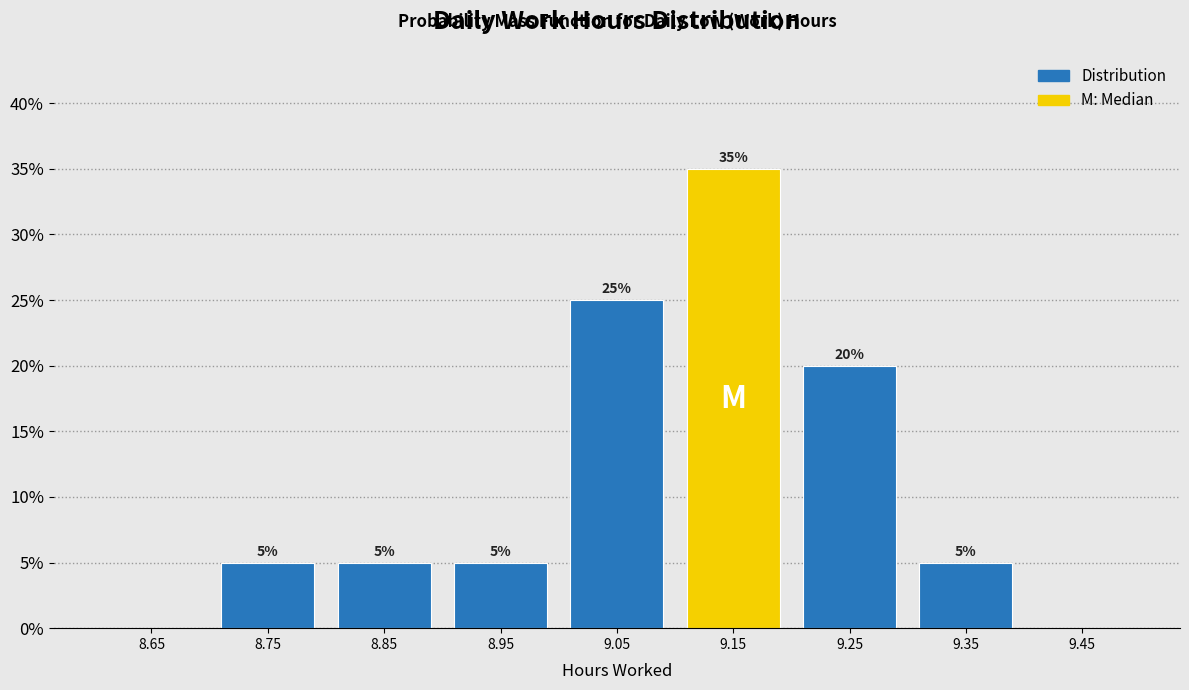

Over which range of the x-axis is the bar tallest?

9.1 to 9.2